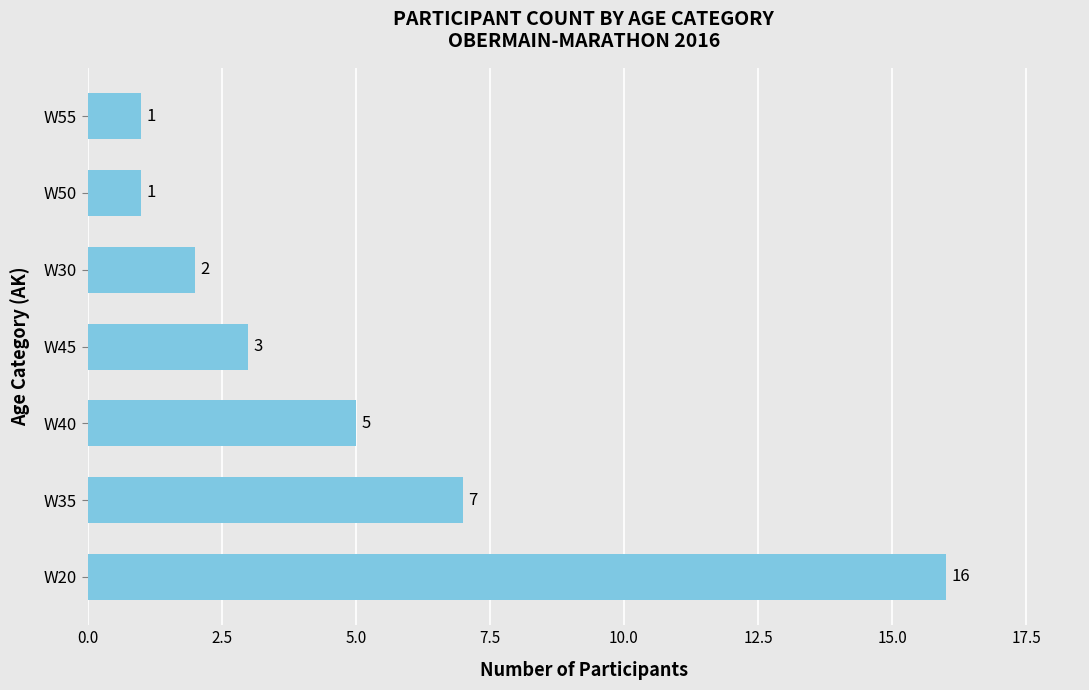

Between W45 and W20, which is larger?

W20